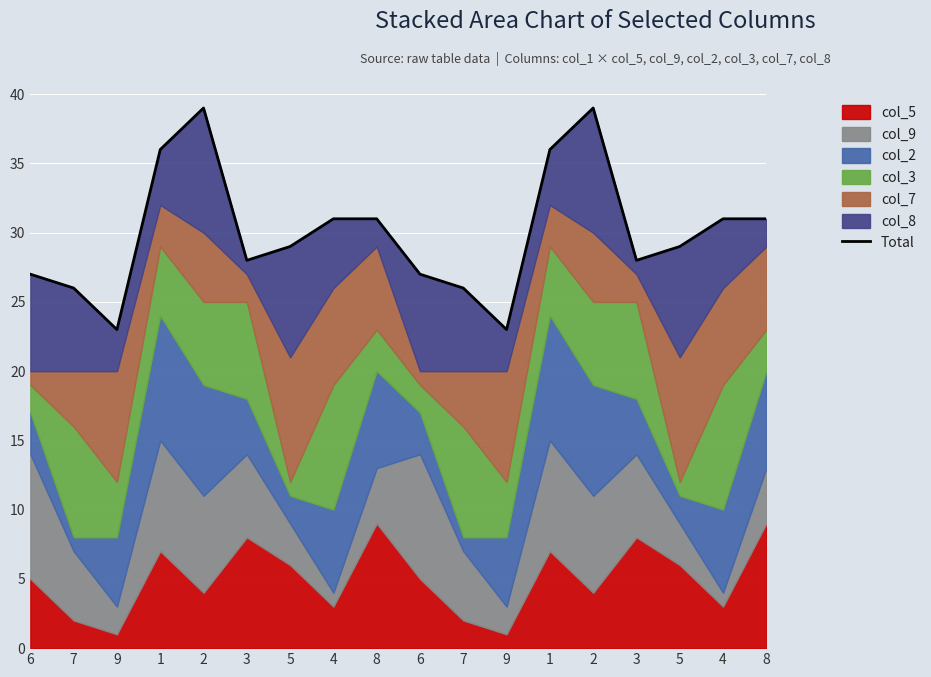

What is the label of the 9th point from the left?

8